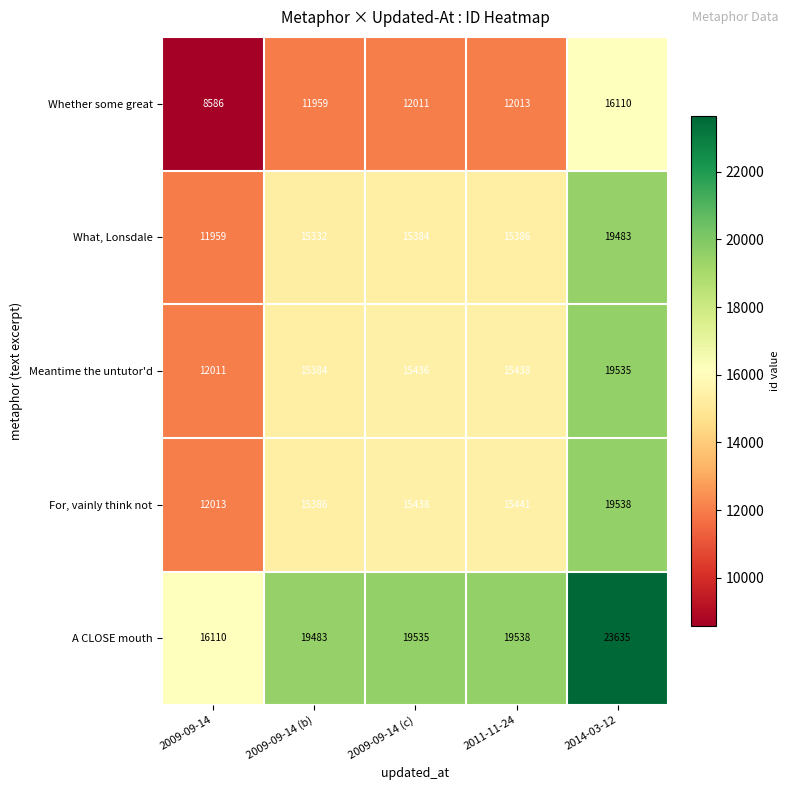

The value of Meantime the untutor'd at 2009-09-14 is 12011. True or false?

True